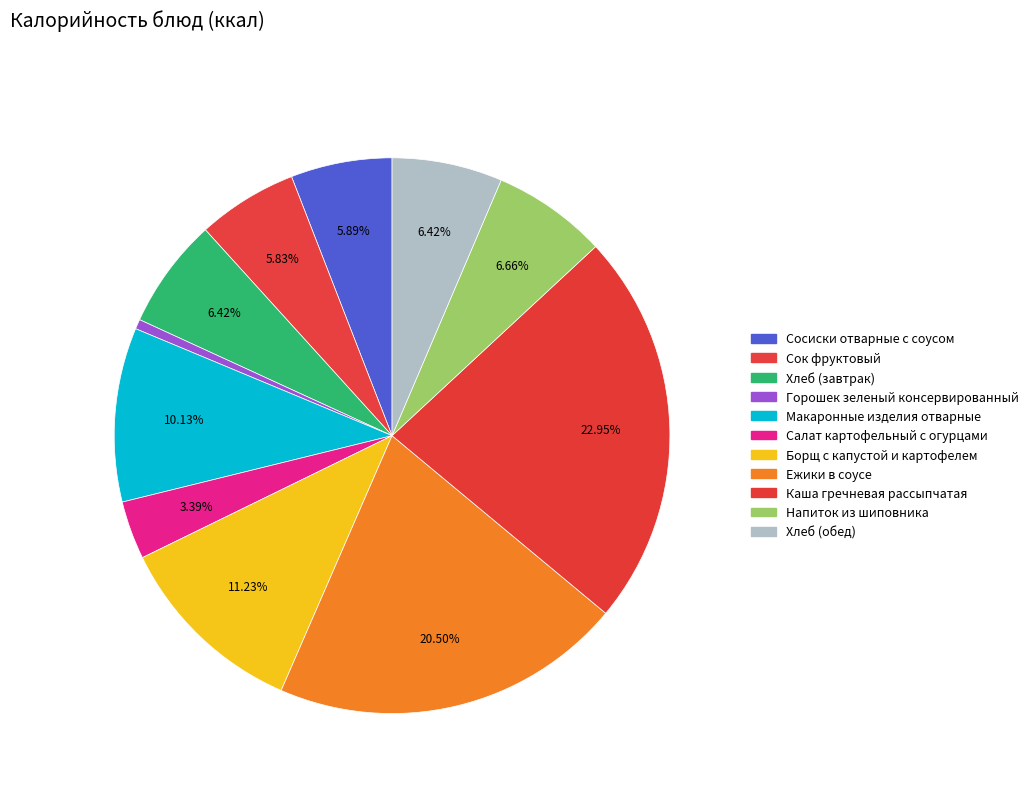

Do Хлеб (завтрак) and Борщ с капустой и картофелем together represent more than half of the pie?

No